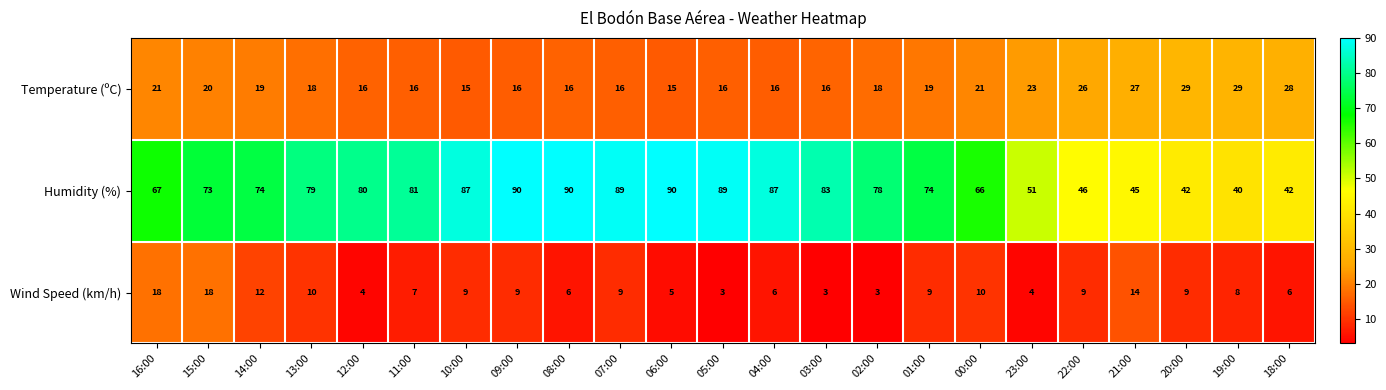

At which label is Humidity (%) closest to 65?

00:00